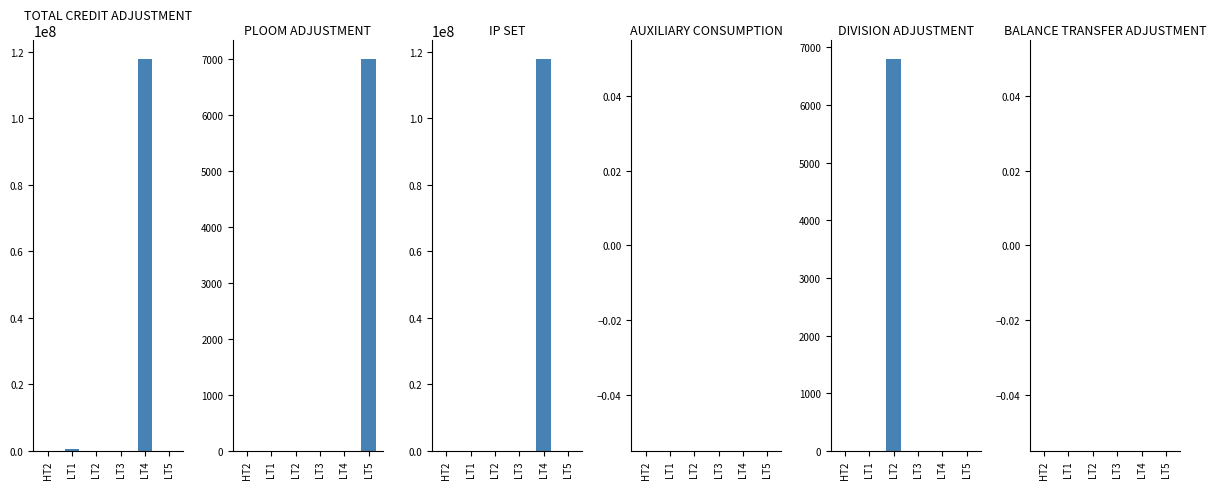

Reading right to left, list all the values displayed in this chart.

TOTAL CREDIT ADJUSTMENT: LT5=9606.2	LT4=117789506.0	LT3=171.9	LT2=6332.0	LT1=619849.7	HT2=20129.0
PLOOM ADJUSTMENT: LT5=6996.2	LT4=0.0	LT3=0.0	LT2=0.0	LT1=0.0	HT2=0.0
IP SET: LT5=0.0	LT4=117789506.0	LT3=0.0	LT2=0.0	LT1=0.0	HT2=0.0
AUXILIARY CONSUMPTION: LT5=0.0	LT4=0.0	LT3=0.0	LT2=0.0	LT1=0.0	HT2=0.0
DIVISION ADJUSTMENT: LT5=0.0	LT4=0.0	LT3=0.0	LT2=6795.0	LT1=0.0	HT2=0.0
BALANCE TRANSFER ADJUSTMENT: LT5=0.0	LT4=0.0	LT3=0.0	LT2=0.0	LT1=0.0	HT2=0.0